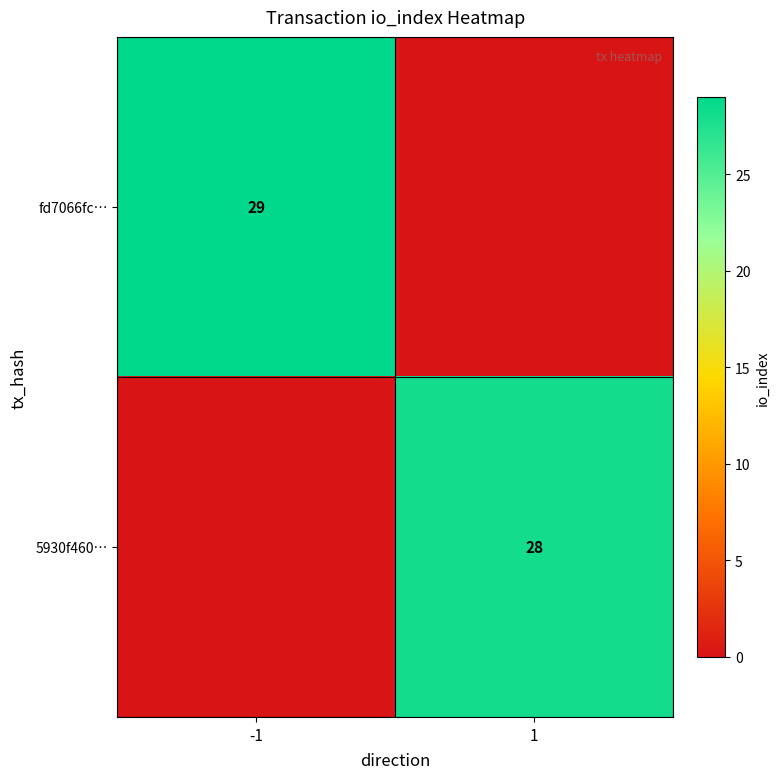

Is it true that fd7066fc… equals 39 at -1?

False